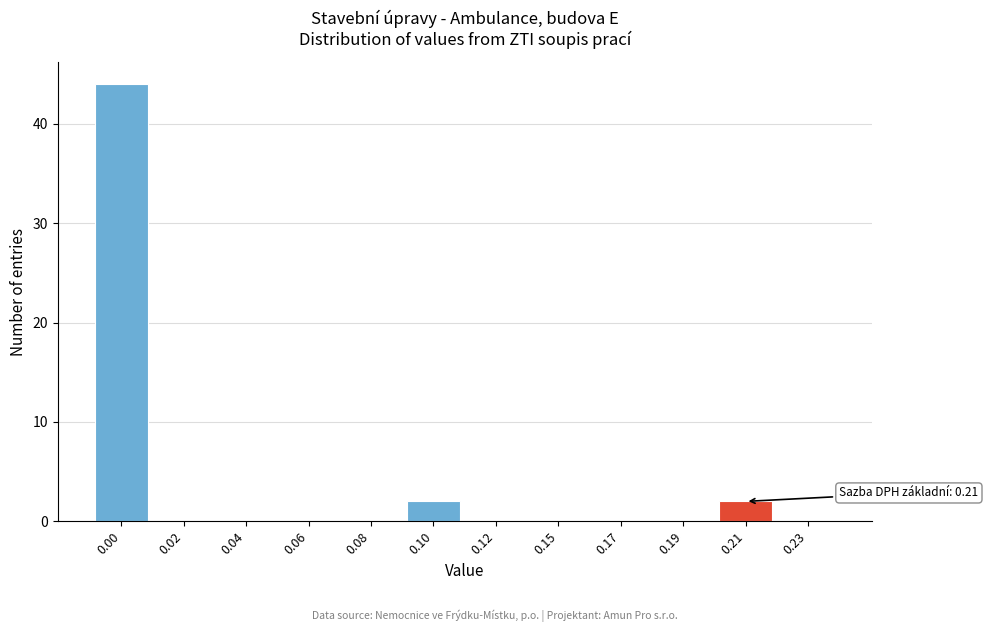

Reading right to left, extract all data points from this chart.

0.23=0	0.21=2	0.19=0	0.17=0	0.15=0	0.12=0	0.10=2	0.08=0	0.06=0	0.04=0	0.02=0	0.00=44